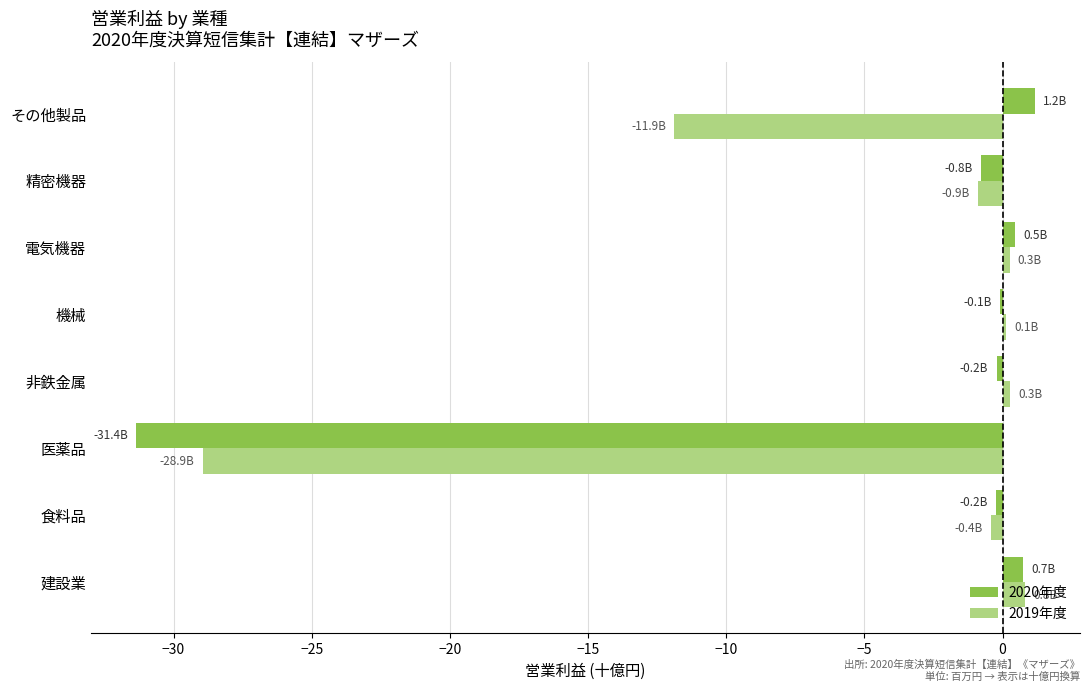

How many data points does each series have?

8